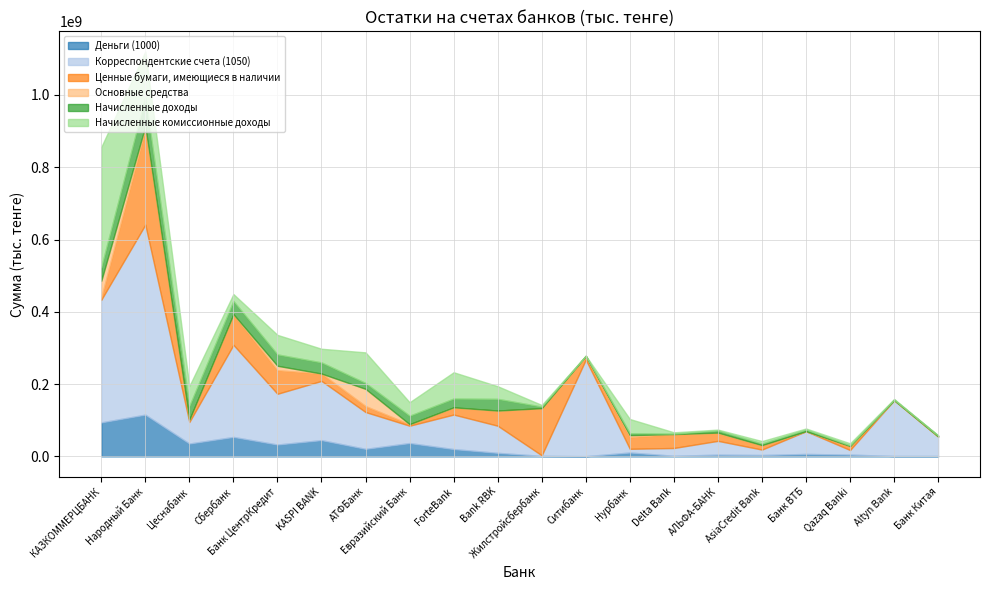

What is the sum of all Ценные бумаги, имеющиеся в наличии values?

782227787